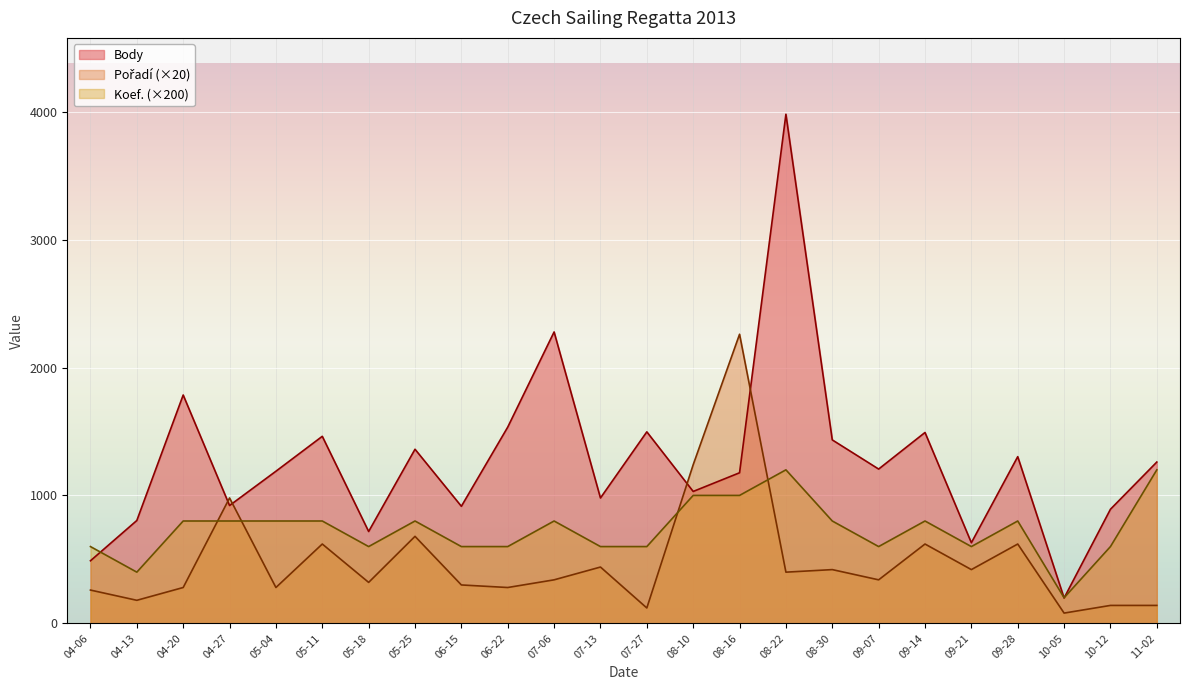

True or false: Body and Pořadí intersect in this chart.

True